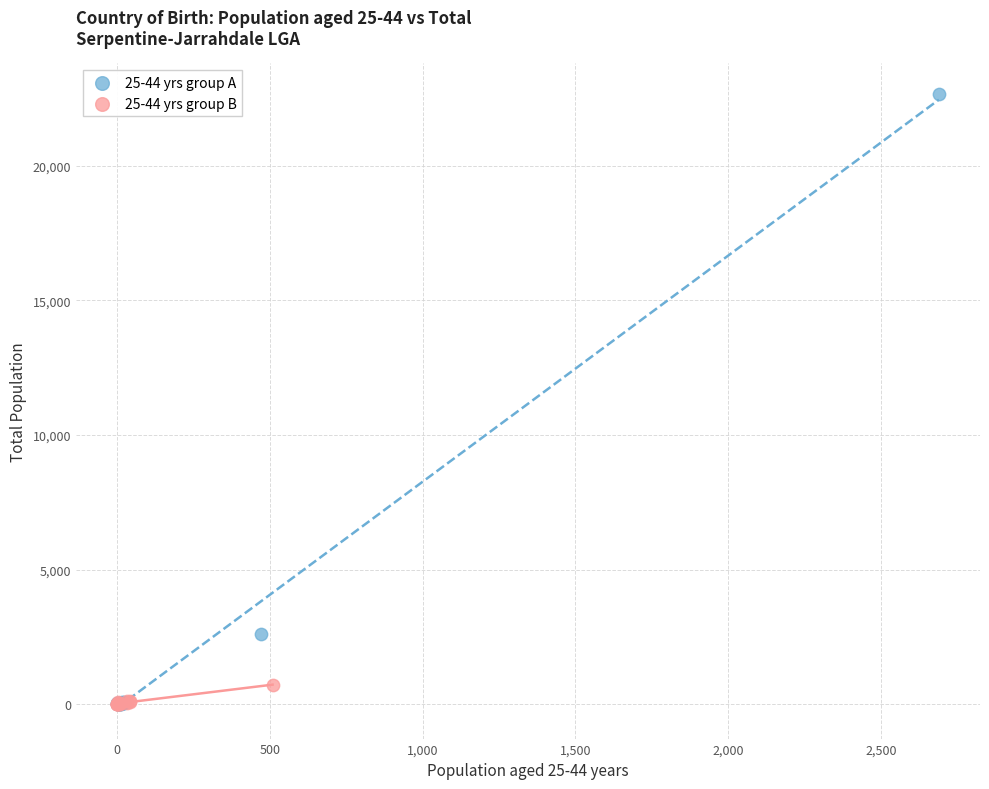

Which series reaches the maximum Y coordinate?

25-44 yrs group A